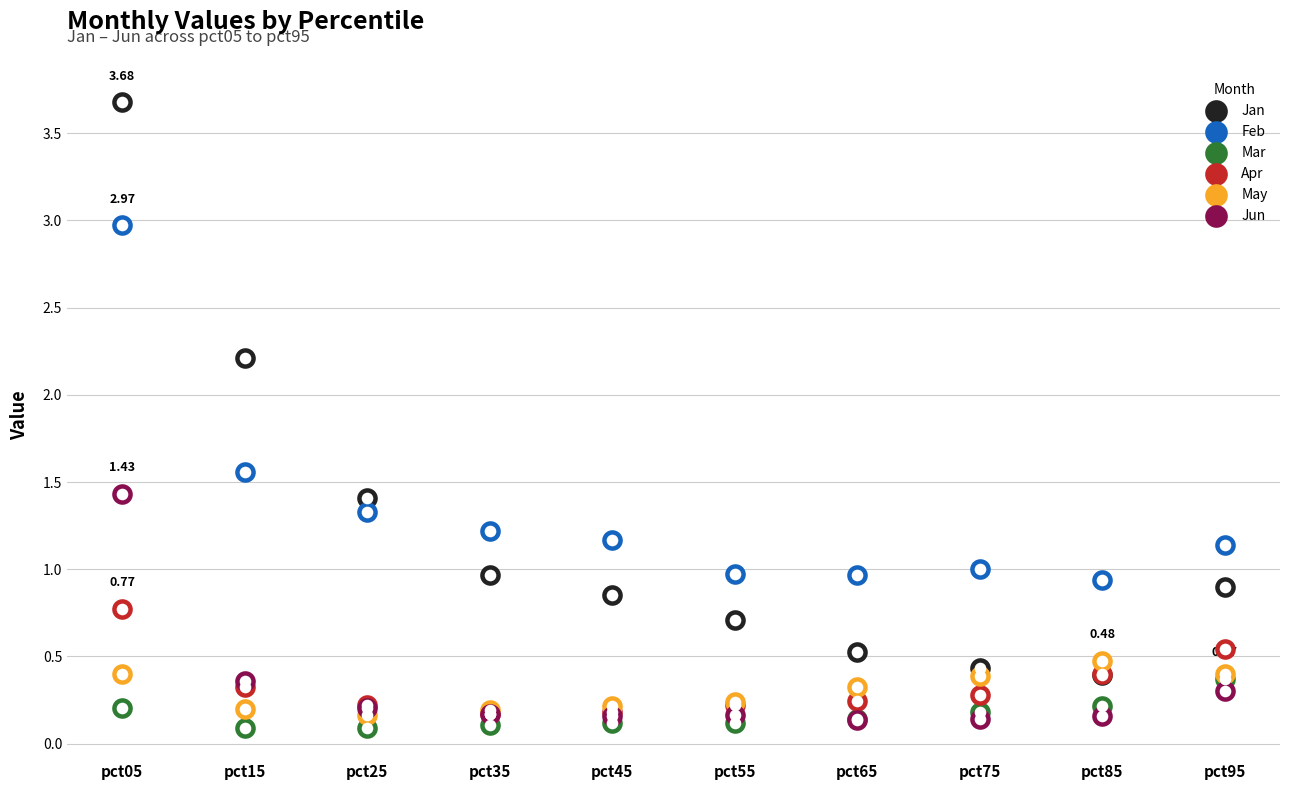

What is the total value across all series at pct85?

2.6